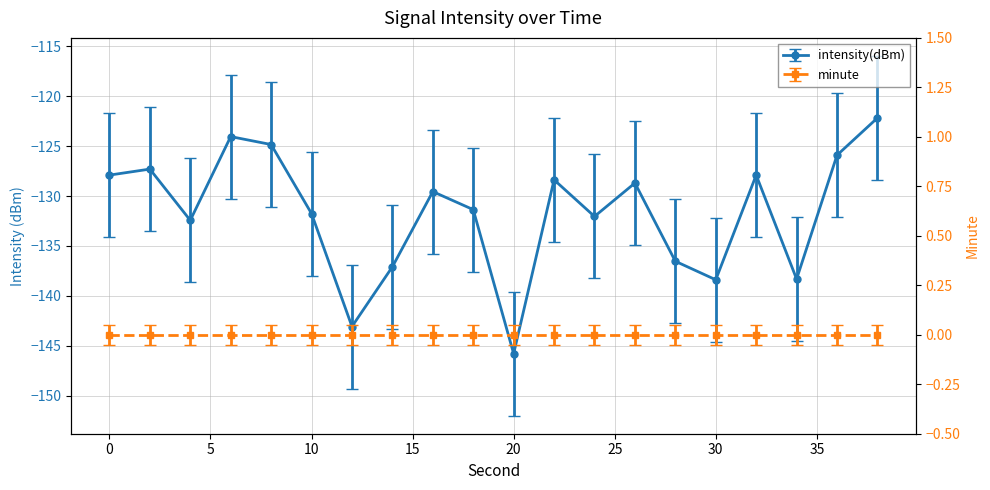

What is the smallest value displayed?

-145.8